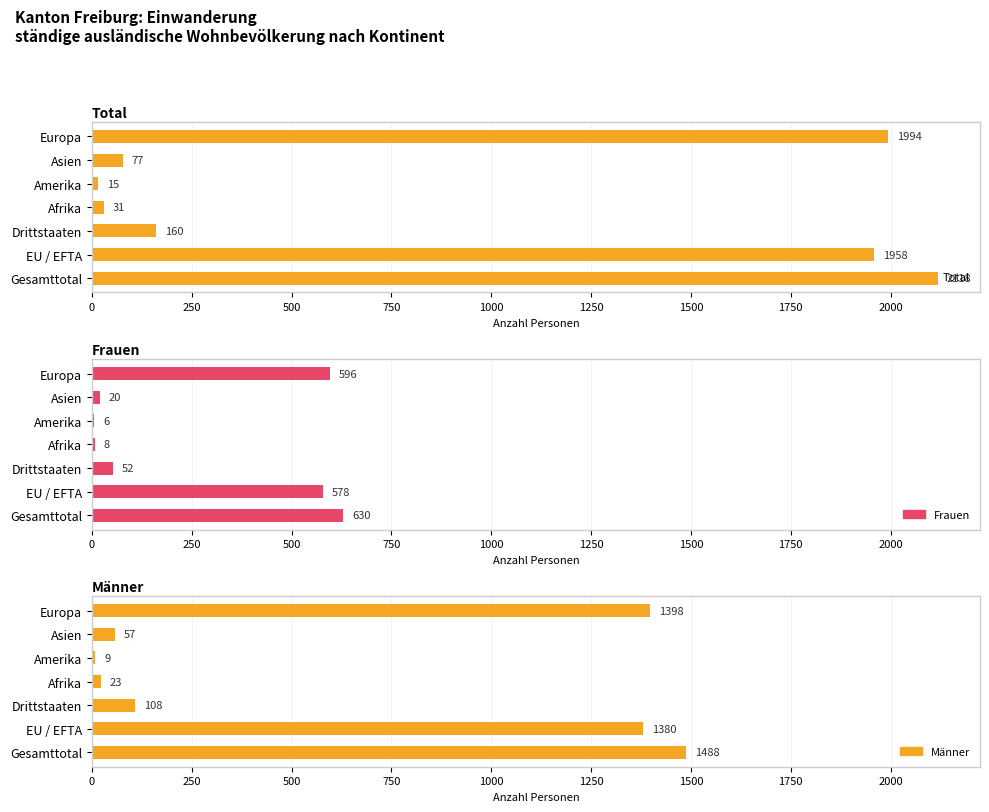

What is the value of the Total bar at the 5th from the left?

15